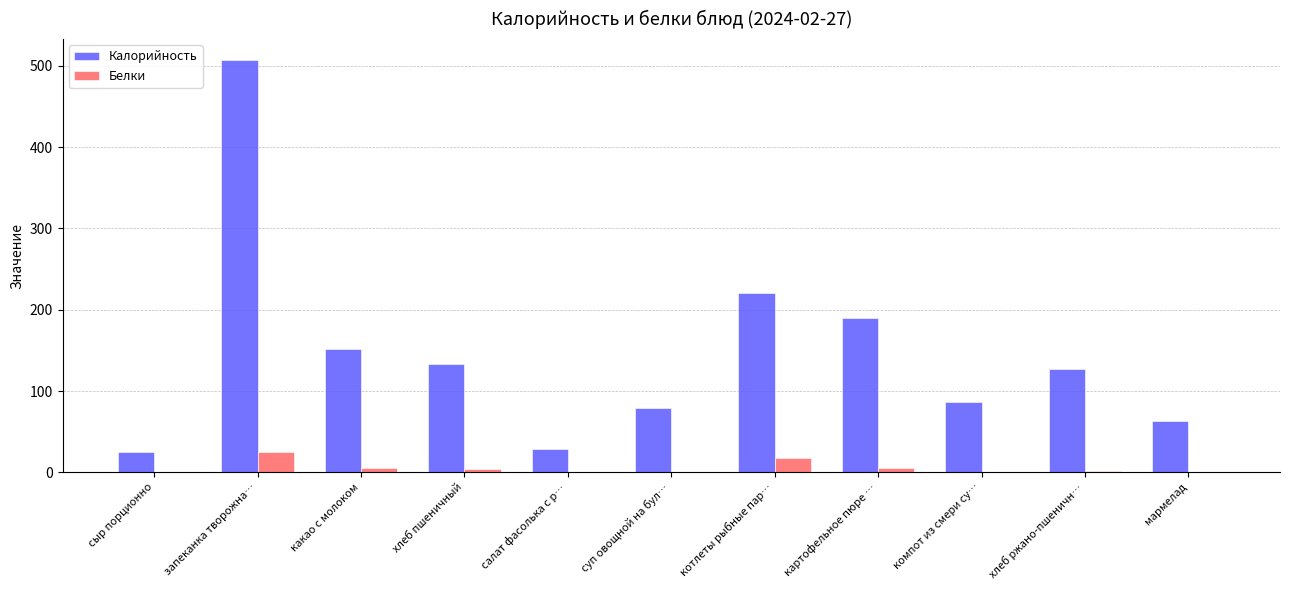

Which series changed the most between сыр порционно and суп овощной на бул…?

Калорийность